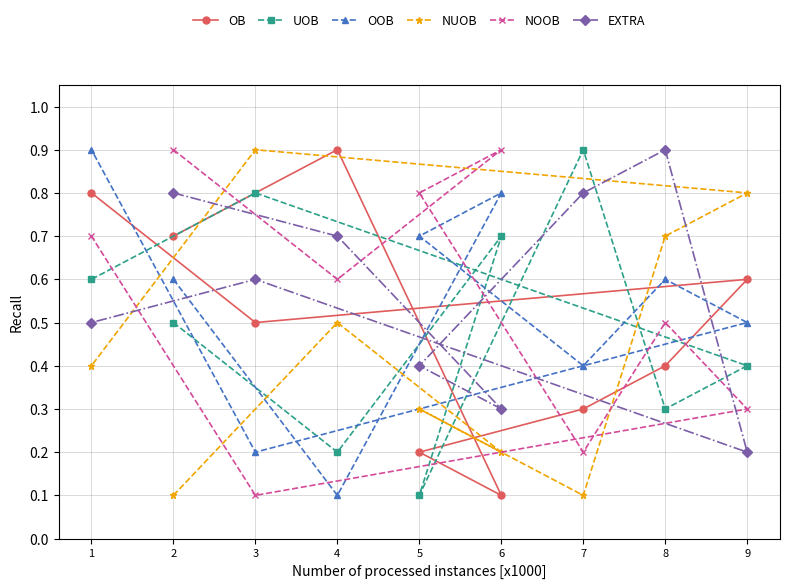

Count the OB values in the range 0 to 1.

9